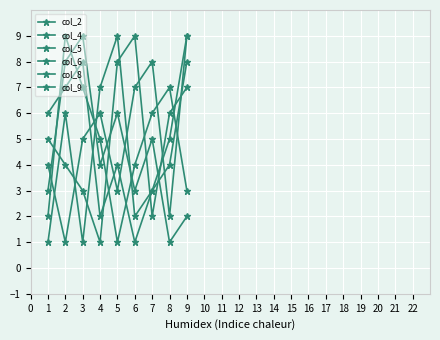

Does the chart display data point markers on the line(s)?

Yes